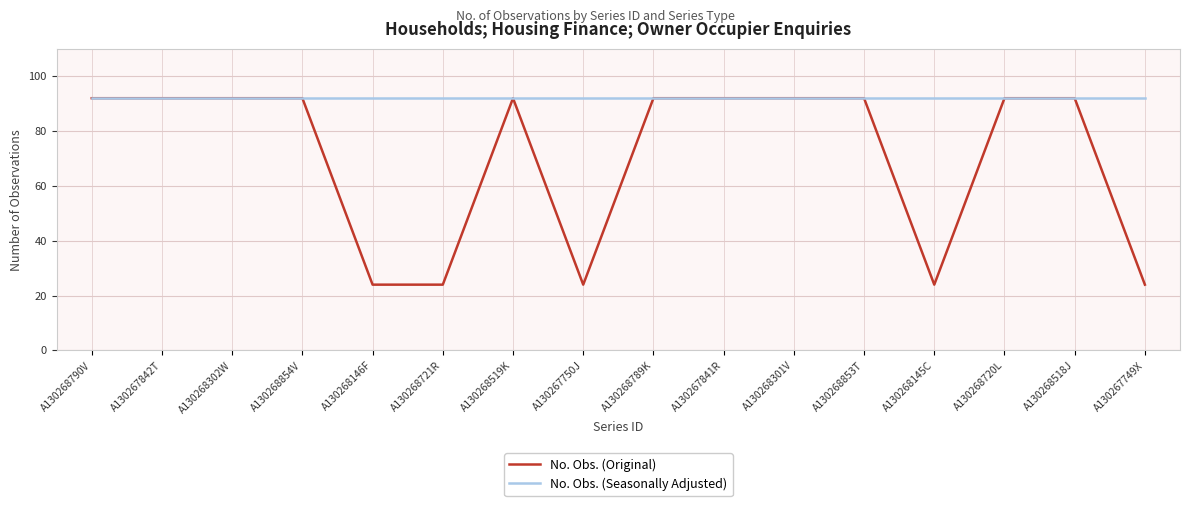

Rank the series at A130268145C from highest to lowest value.

No. Obs. (Seasonally Adjusted), No. Obs. (Original)